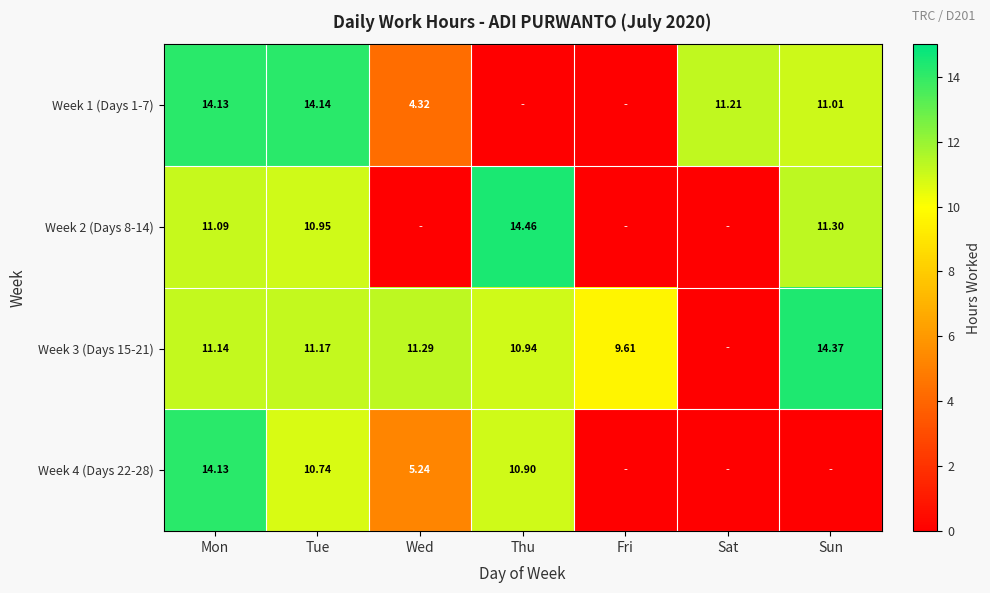

Is the value of Week 1 (Days 1-7) at Wed greater than the value of Week 2 (Days 8-14) at Thu?

No